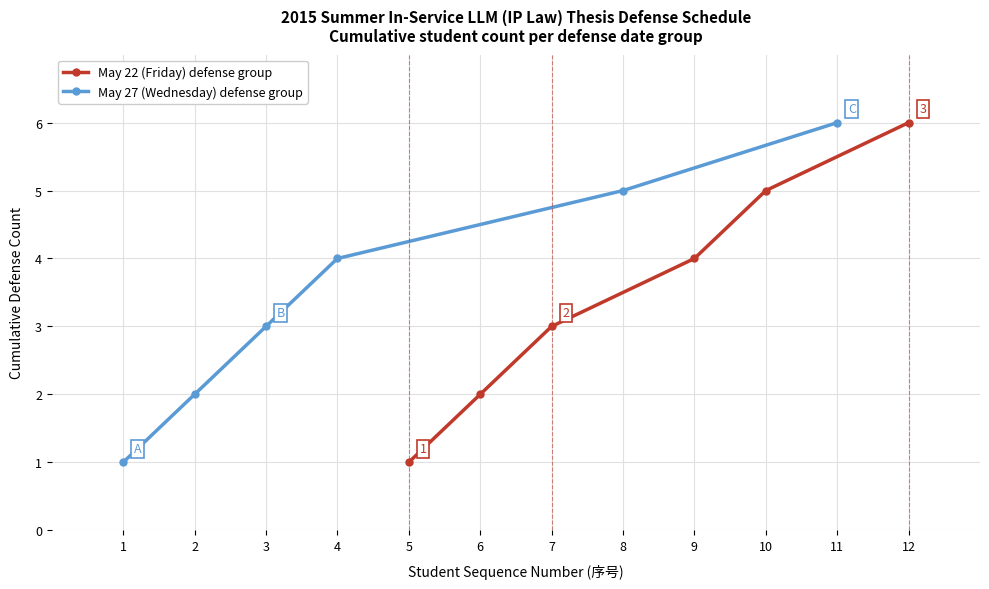

What is the difference between the second highest and minimum values in the May 22 (Friday) defense group series?

4